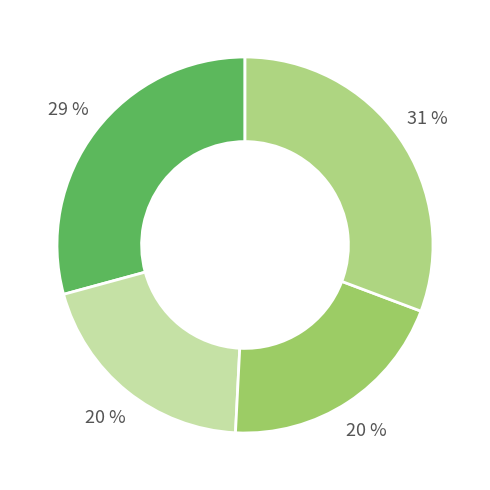

Count the number of slices in the pie.

4